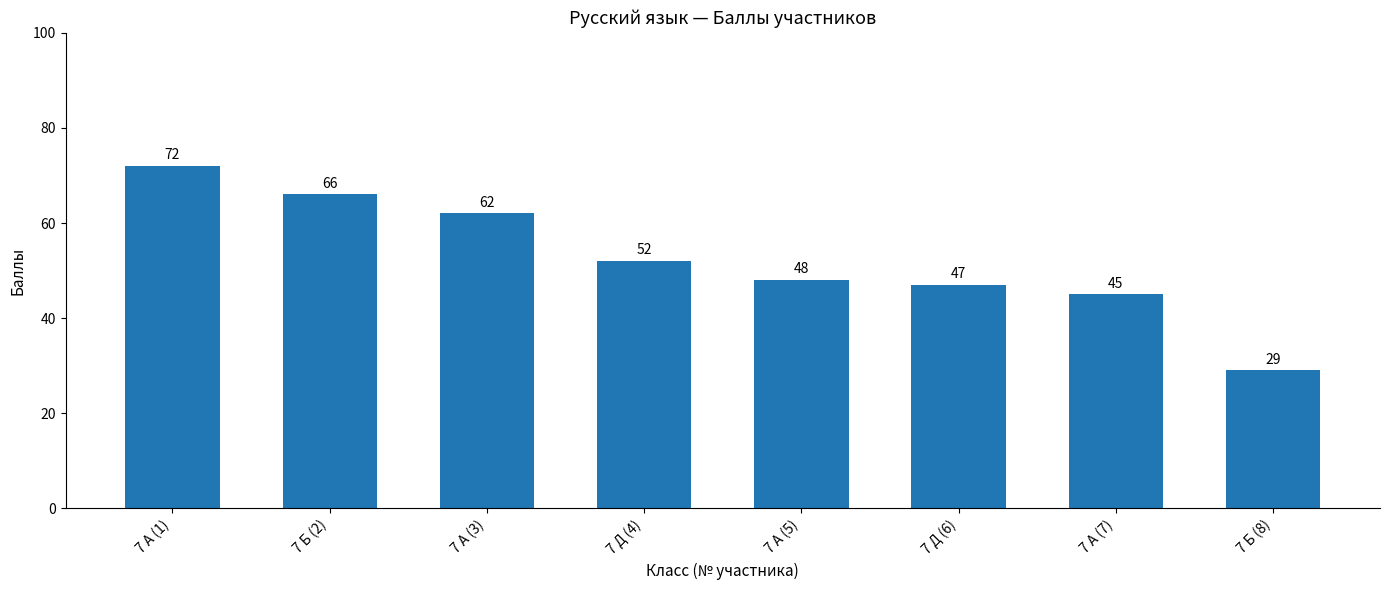

What is the smallest value displayed?

29